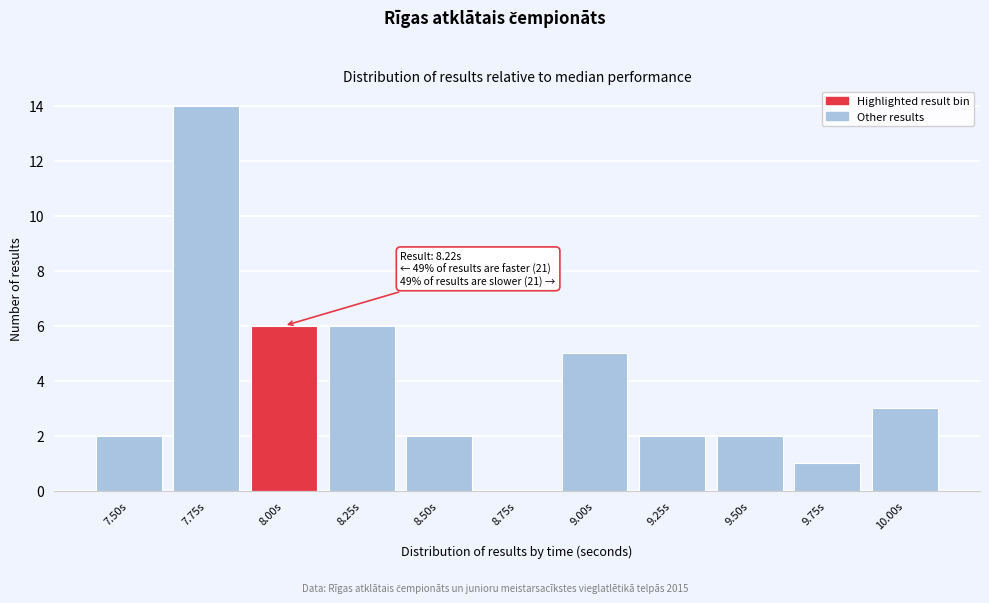

Reading left to right, list all the values displayed in this chart.

7.50s=2	7.75s=14	8.00s=6	8.25s=6	8.50s=2	8.75s=0	9.00s=5	9.25s=2	9.50s=2	9.75s=1	10.00s=3